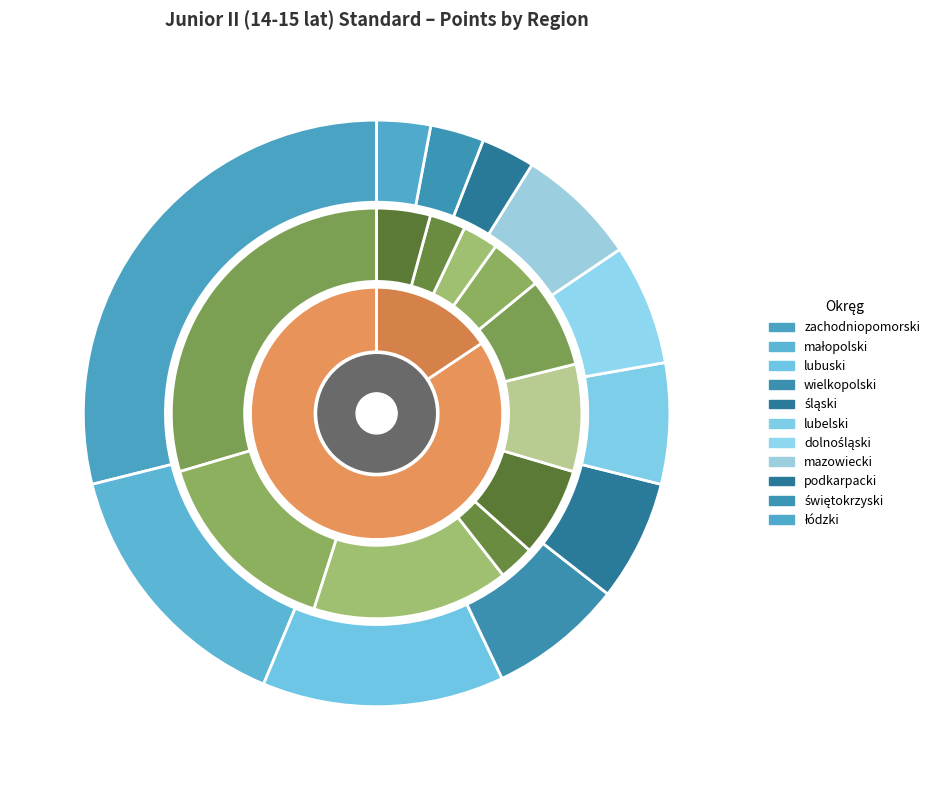

Between świętokrzyski and zachodniopomorski, which is larger?

zachodniopomorski